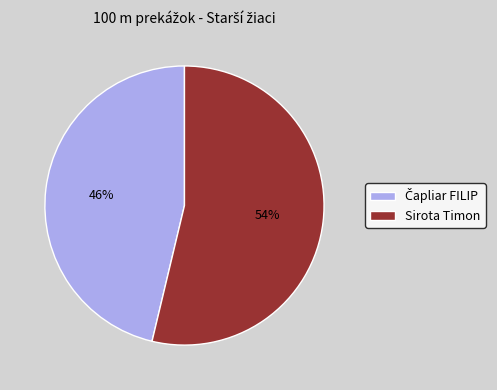

To the nearest percent, what percentage of the pie is Sirota Timon?

54%